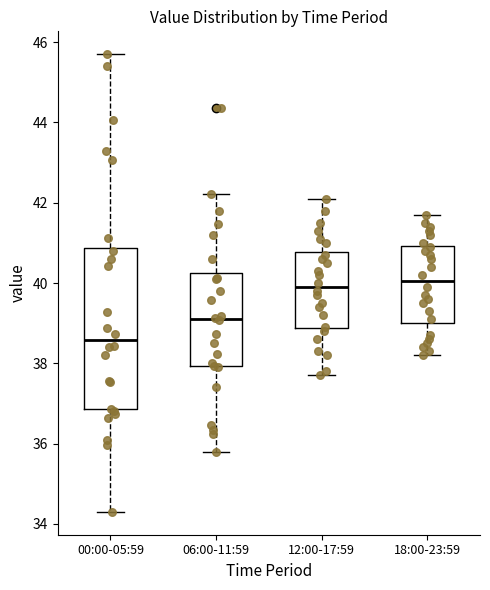

Reading left to right, read every box against the y-axis: the position of its median line, the range the box covers, and the ends of its whiskers. The values are not printed on the chart, so give them approximately, as read against the axis.

00:00-05:59: median 38.6, box 36.8 to 40.8, whiskers 34.4 to 45.8
06:00-11:59: median 39.2, box 38.0 to 40.2, whiskers 35.8 to 42.2
12:00-17:59: median 40.0, box 38.8 to 40.8, whiskers 37.8 to 42.2
18:00-23:59: median 40.0, box 39.0 to 41.0, whiskers 38.2 to 41.8